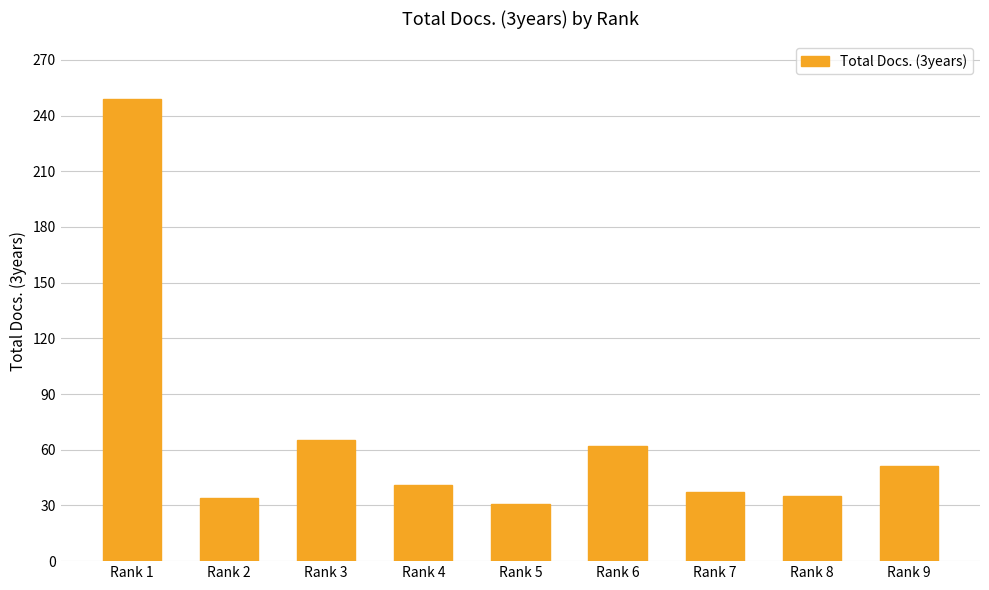

Read the value at Rank 9, to the nearest 50.

50